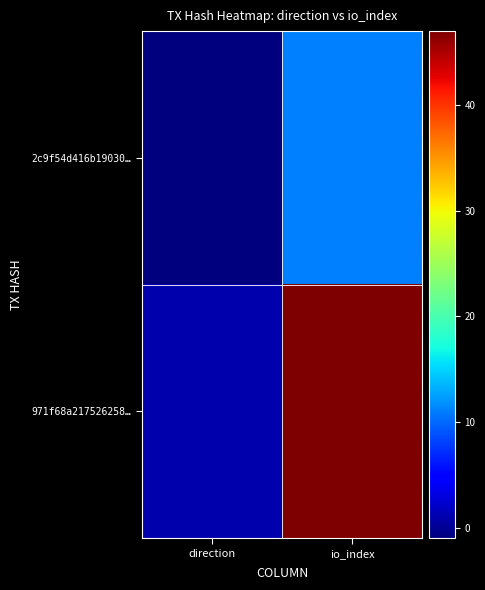

Reading right to left, transcribe all the data shown in this chart.

2c9f54d416b19030…: io_index=11	direction=-1
971f68a217526258…: io_index=47	direction=1